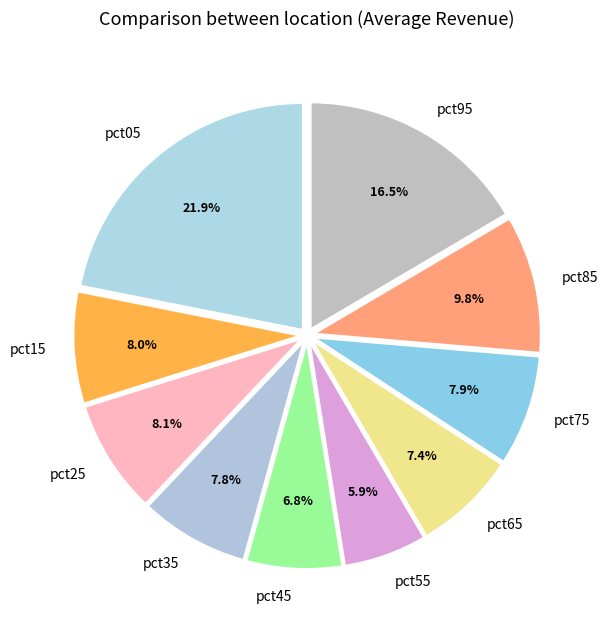

Between pct45 and pct25, which is larger?

pct25